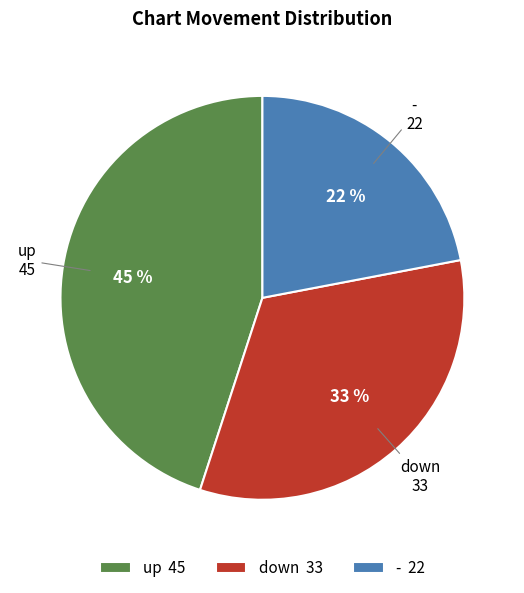

Which has a higher value, - or down?

down